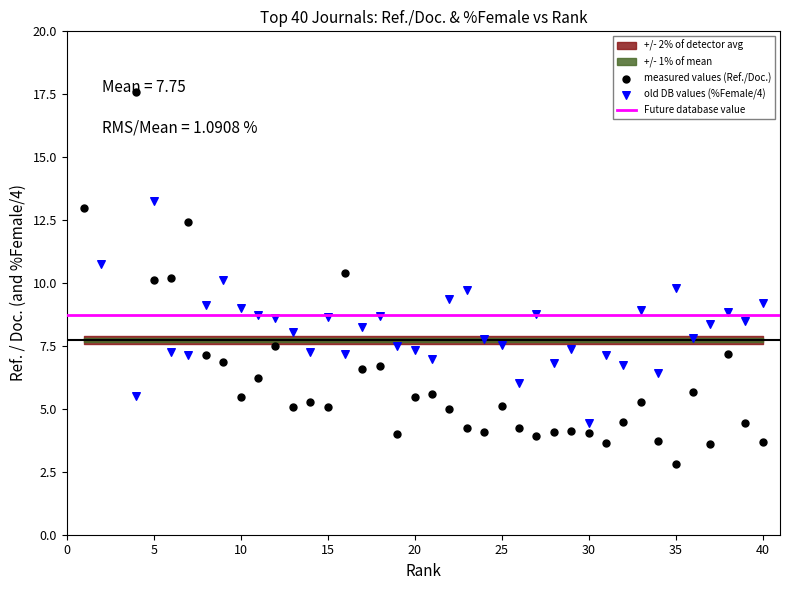

Which series has the largest Y range (max minus min)?

Ref. / Doc.